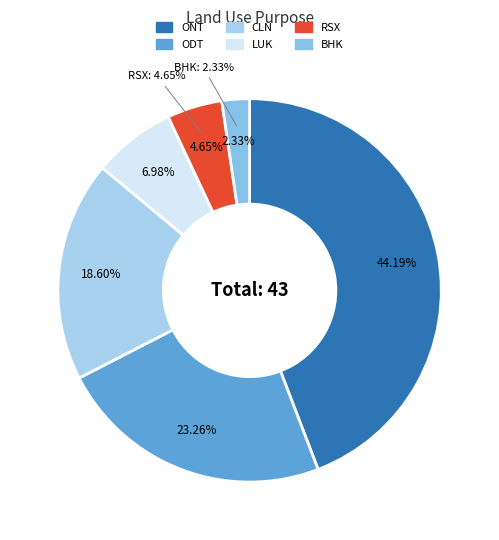

What is the ratio of the value at ODT to the value at ONT?

0.5